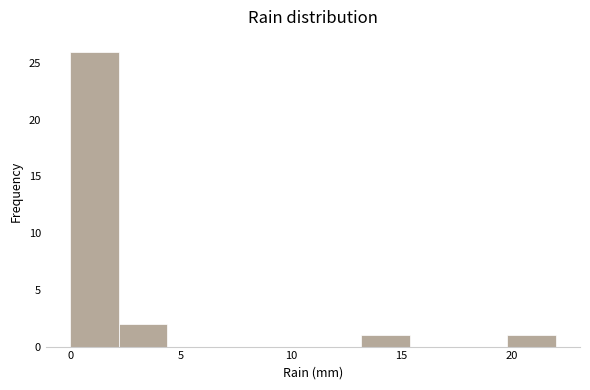

Reading left to right, list every bar in this chart as the range it spans on the x-axis followed by its height. Neither the bar edges nor the heights are printed on the chart, so give them approximately, as read against the axes.

0.0 to 2.2: 26
2.2 to 4.4: 2
4.4 to 6.6: 0
6.6 to 8.8: 0
8.8 to 11.0: 0
11.0 to 13.2: 0
13.2 to 15.4: 1
15.4 to 17.6: 0
17.6 to 19.8: 0
19.8 to 22.0: 1